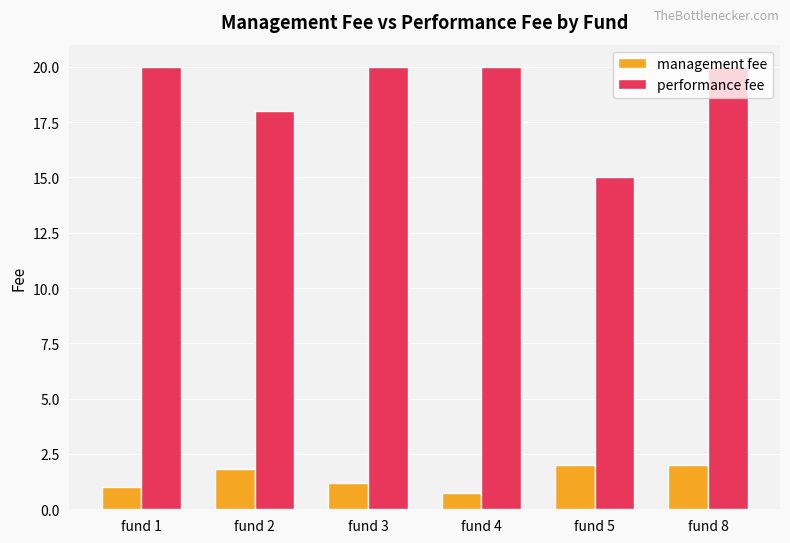

Which series has the largest total across all categories?

performance fee